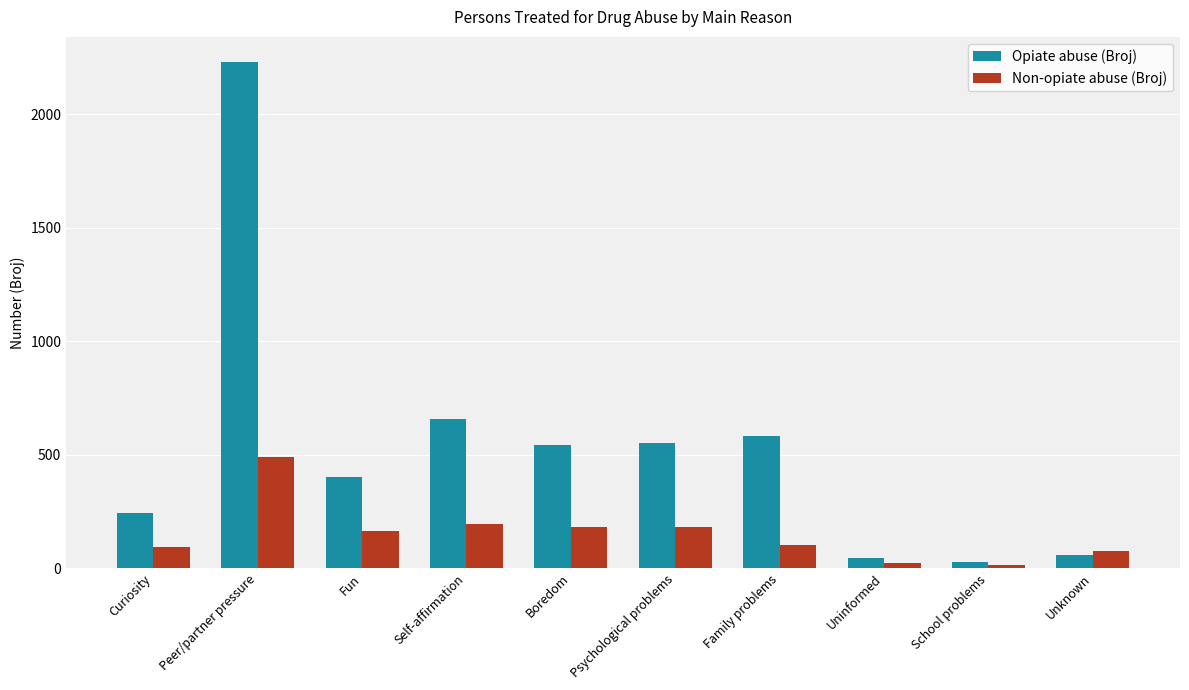

How many series are shown in this chart?

2